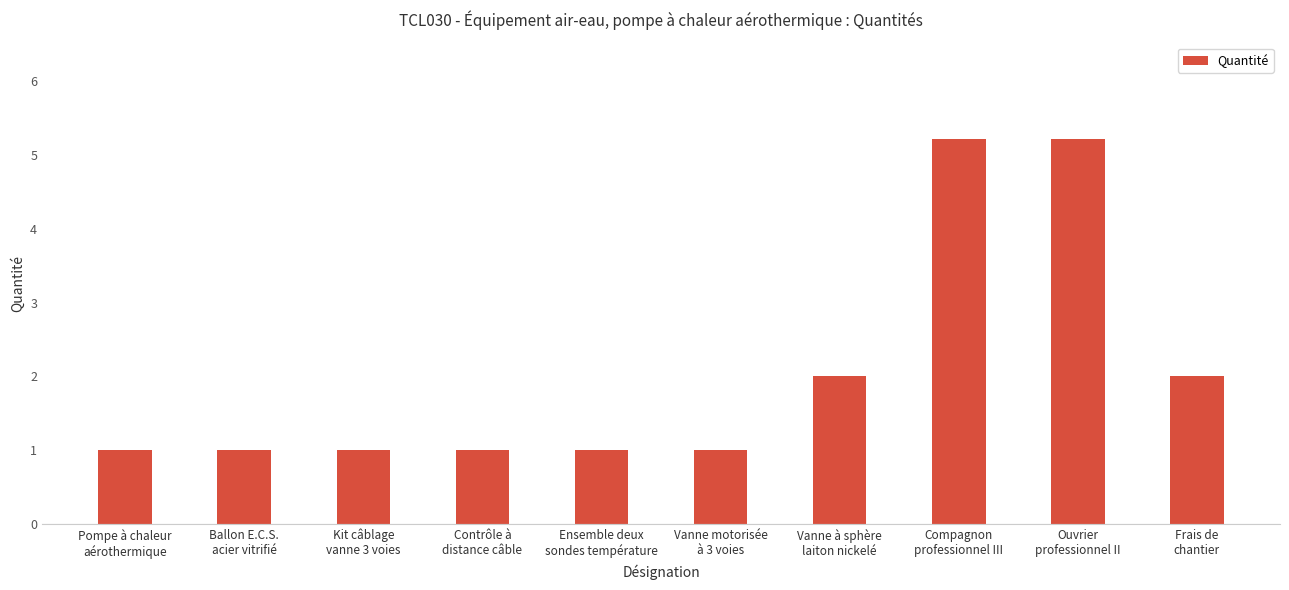

What is the value of the 1st bar from the left?

1.0